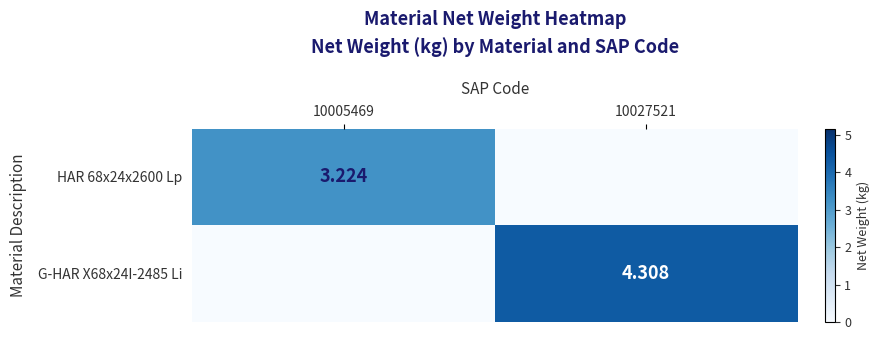

At which label does G-HAR X68x24I-2485 Li first exceed 4?

10027521